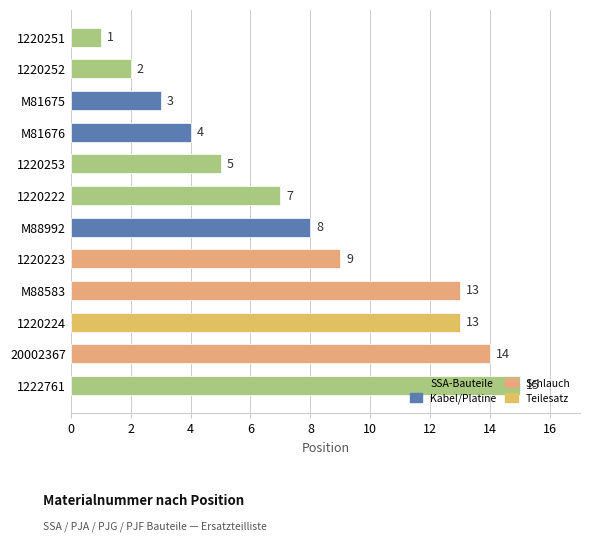

Where is the data nearest to the value 8?

M88992